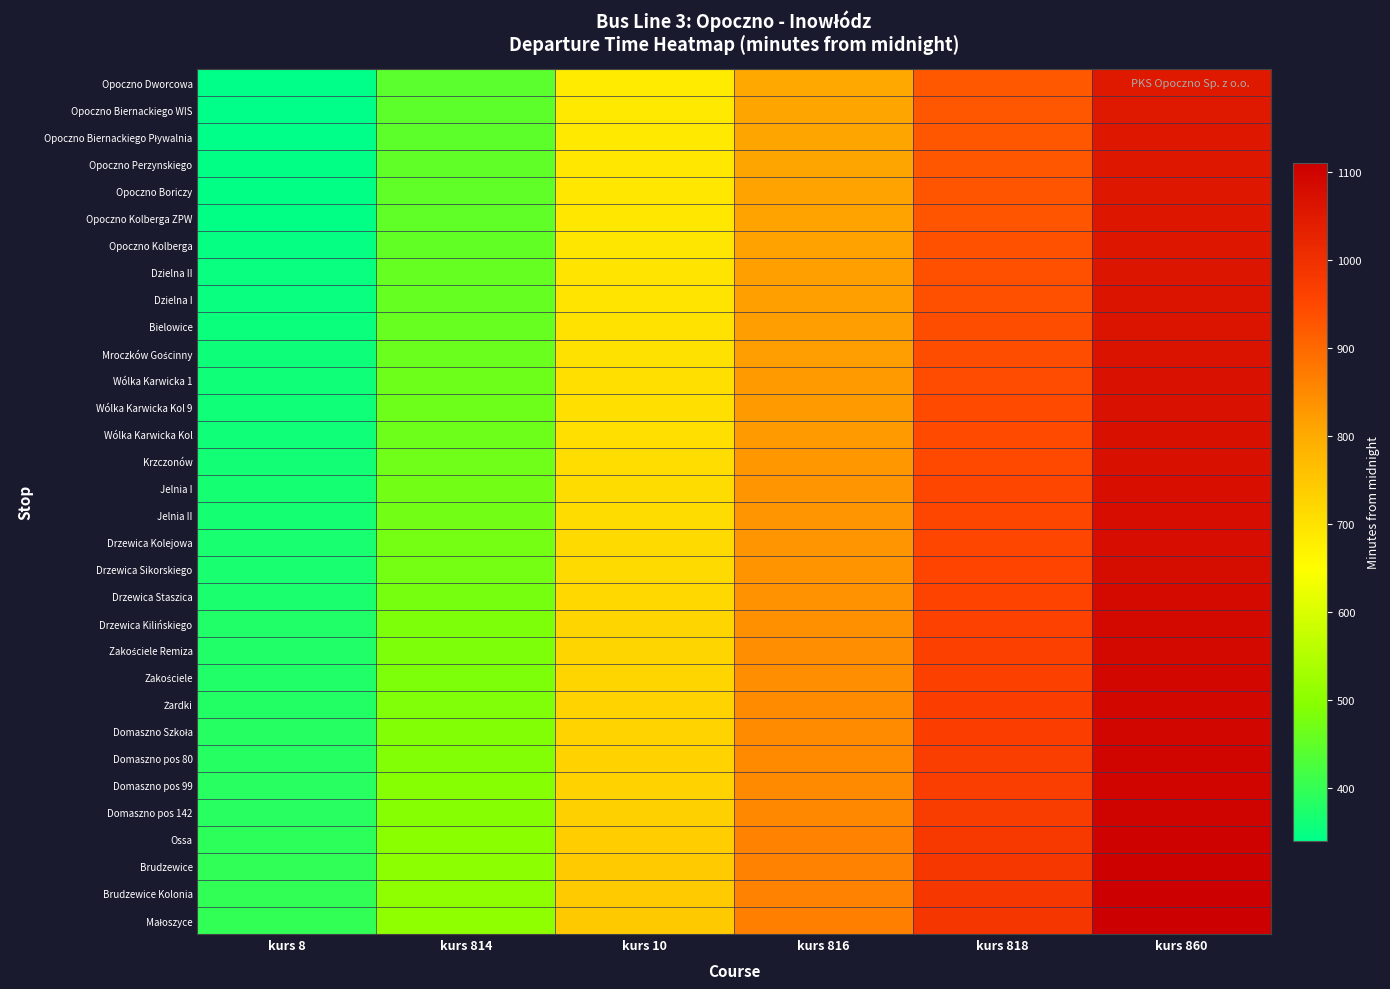

At kurs 8, list the series in order from smallest to largest.

Opoczno Dworcowa, Opoczno Biernackiego WIS, Opoczno Biernackiego Pływalnia, Opoczno Perzynskiego, Opoczno Boriczy, Opoczno Kolberga ZPW, Opoczno Kolberga, Dzielna II, Dzielna I, Bielowice, Mroczków Gościnny, Wólka Karwicka 1, Wólka Karwicka Kol 9, Wólka Karwicka Kol, Krzczonów, Jelnia I, Jelnia II, Drzewica Kolejowa, Drzewica Sikorskiego, Drzewica Staszica, Drzewica Kilińskiego, Zakościele Remiza, Zakościele, Żardki, Domaszno Szkoła, Domaszno pos 80, Domaszno pos 99, Domaszno pos 142, Ossa, Brudzewice, Brudzewice Kolonia, Małoszyce